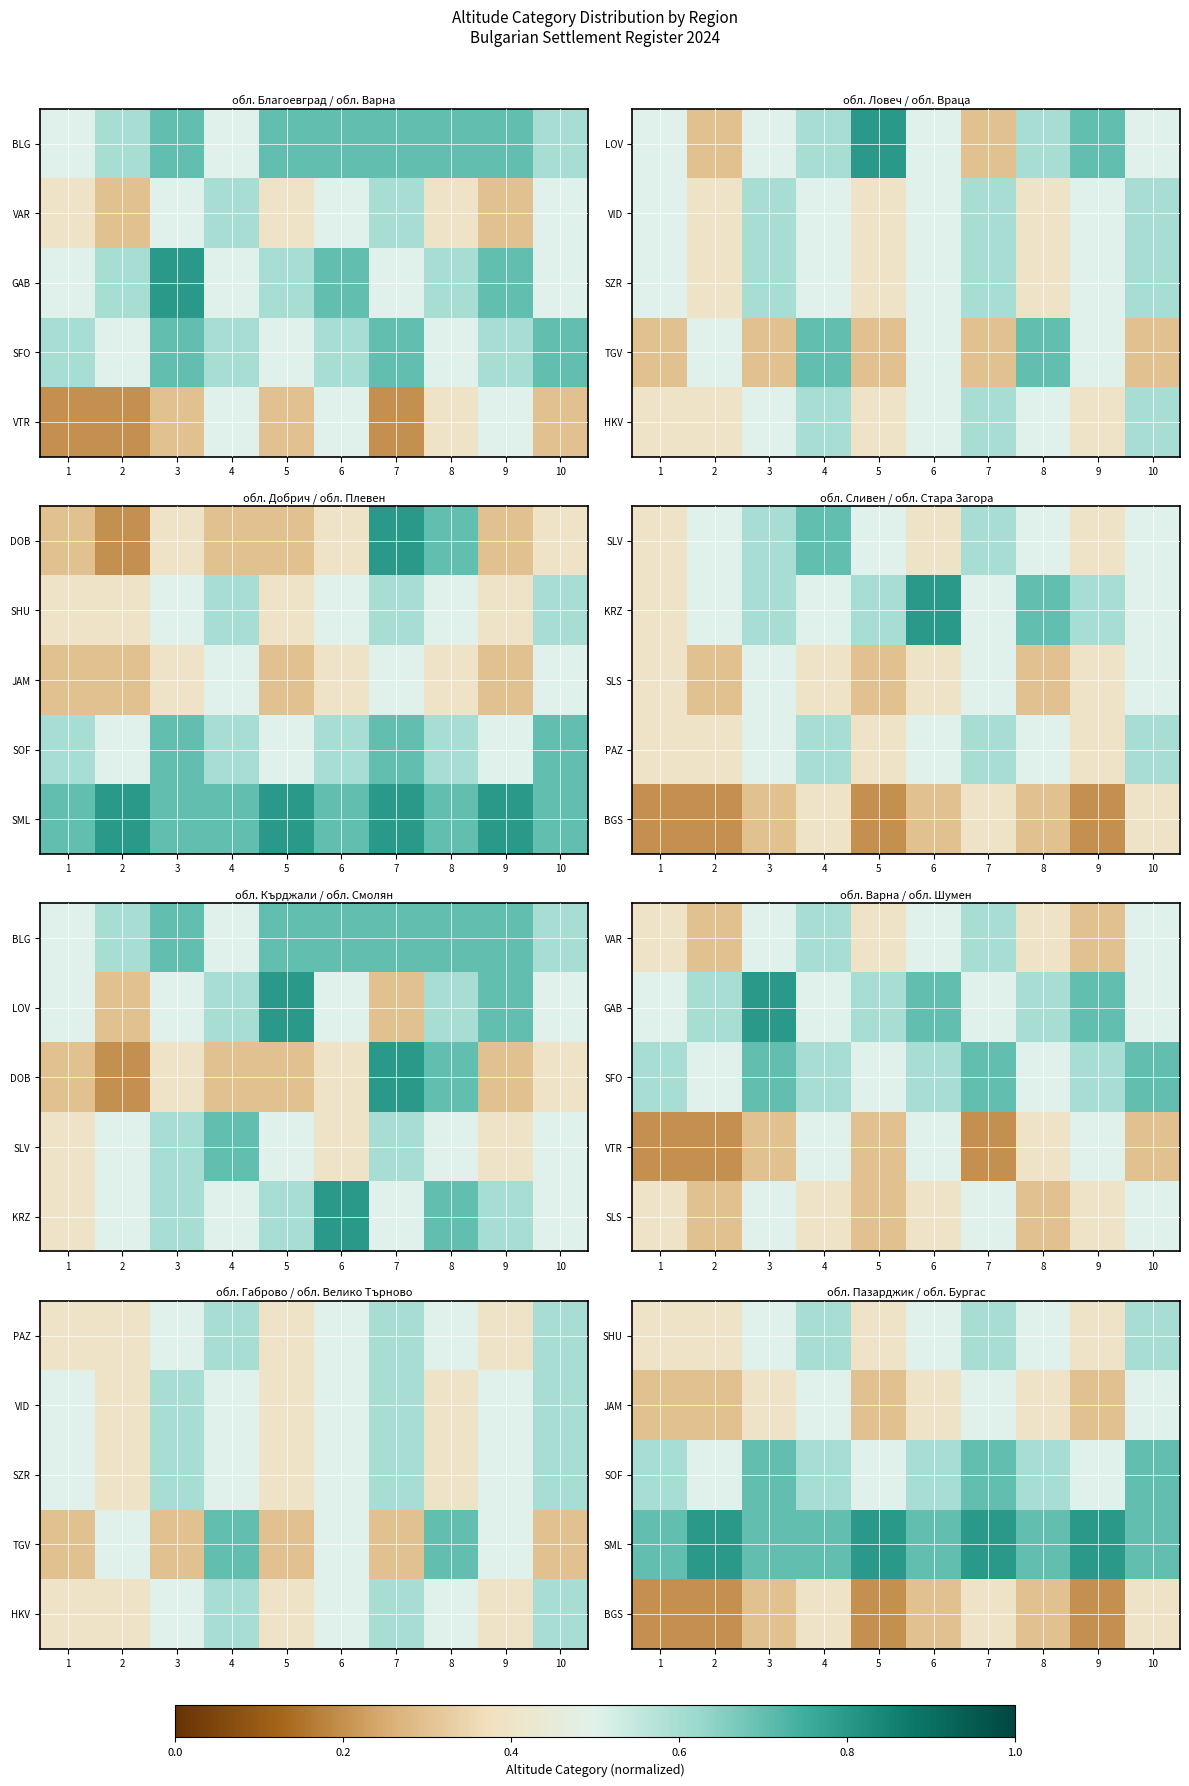

Rank the series by their average value, from lowest to highest.

BGS, JAM, SHU, SOF, SML